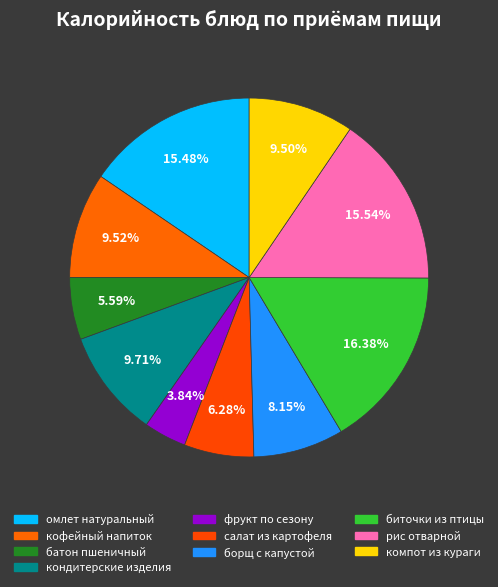

What is the ratio of the value at биточки из птицы to the value at компот из кураги?

1.7